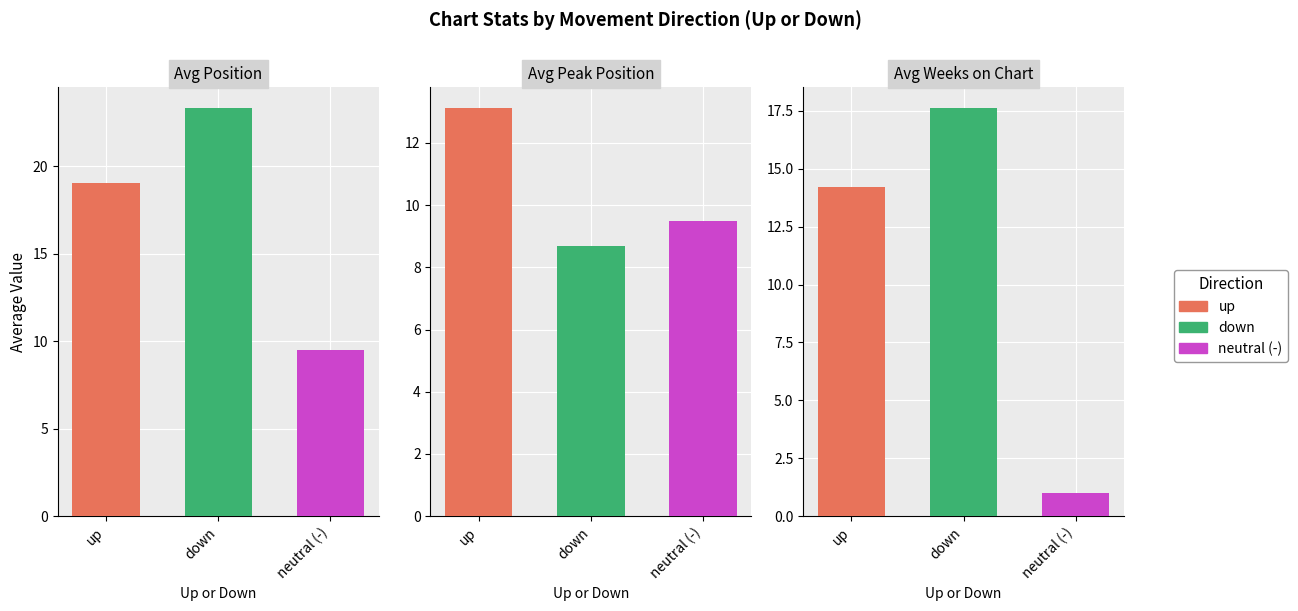

How many bars are there in each group?

3